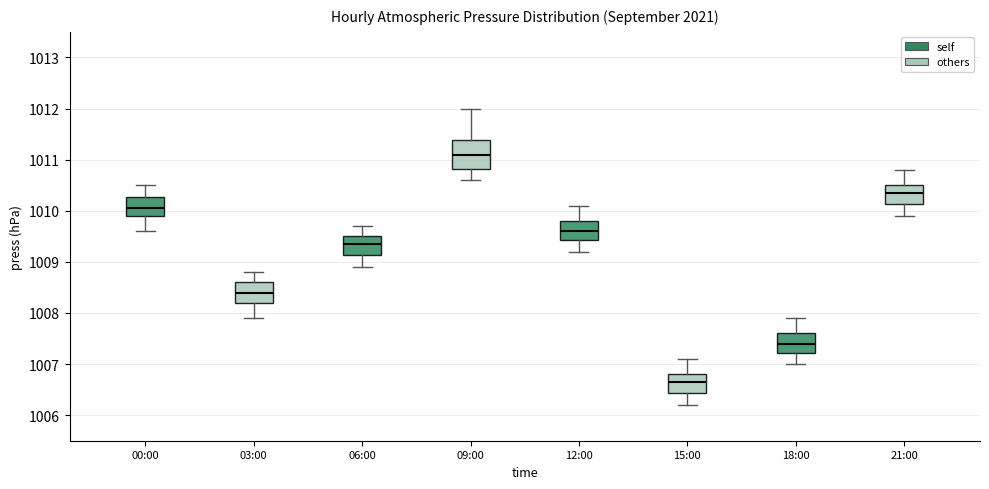

Reading left to right, read every box against the y-axis: the position of its median line, the range the box covers, and the ends of its whiskers. The values are not printed on the chart, so give them approximately, as read against the axis.

00:00: median 1010.1, box 1009.9 to 1010.3, whiskers 1009.6 to 1010.5
03:00: median 1008.4, box 1008.2 to 1008.6, whiskers 1007.9 to 1008.8
06:00: median 1009.4, box 1009.1 to 1009.5, whiskers 1008.9 to 1009.7
09:00: median 1011.1, box 1010.8 to 1011.4, whiskers 1010.6 to 1012.0
12:00: median 1009.6, box 1009.4 to 1009.8, whiskers 1009.2 to 1010.1
15:00: median 1006.7, box 1006.4 to 1006.8, whiskers 1006.2 to 1007.1
18:00: median 1007.4, box 1007.2 to 1007.6, whiskers 1007.0 to 1007.9
21:00: median 1010.4, box 1010.1 to 1010.5, whiskers 1009.9 to 1010.8